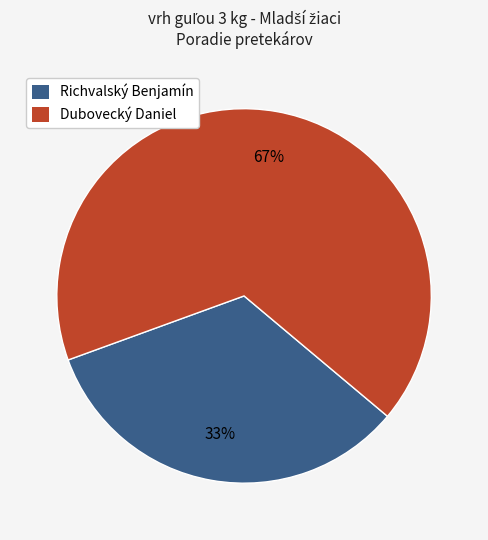

What is the largest slice in the pie chart?

Dubovecký Daniel